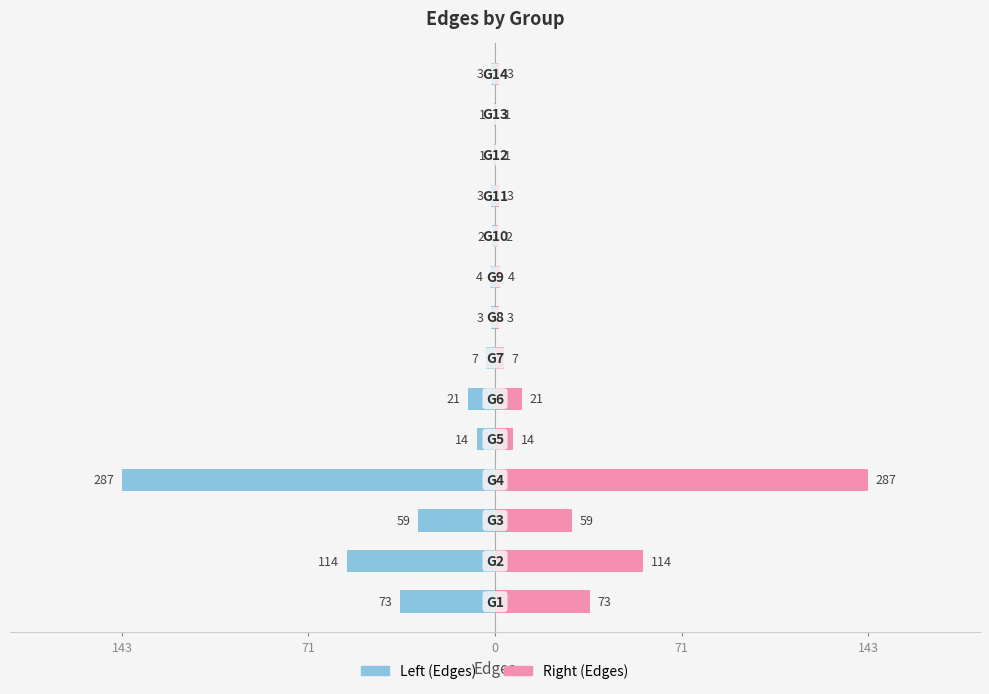

Between 12 and 0, which is larger?

12